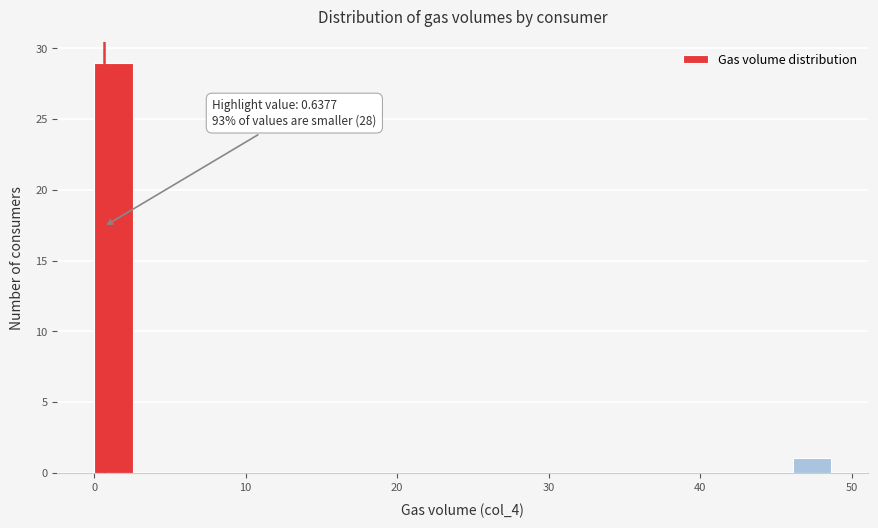

Read against the x-axis, roughly where is the centre of the tallest bar?

1